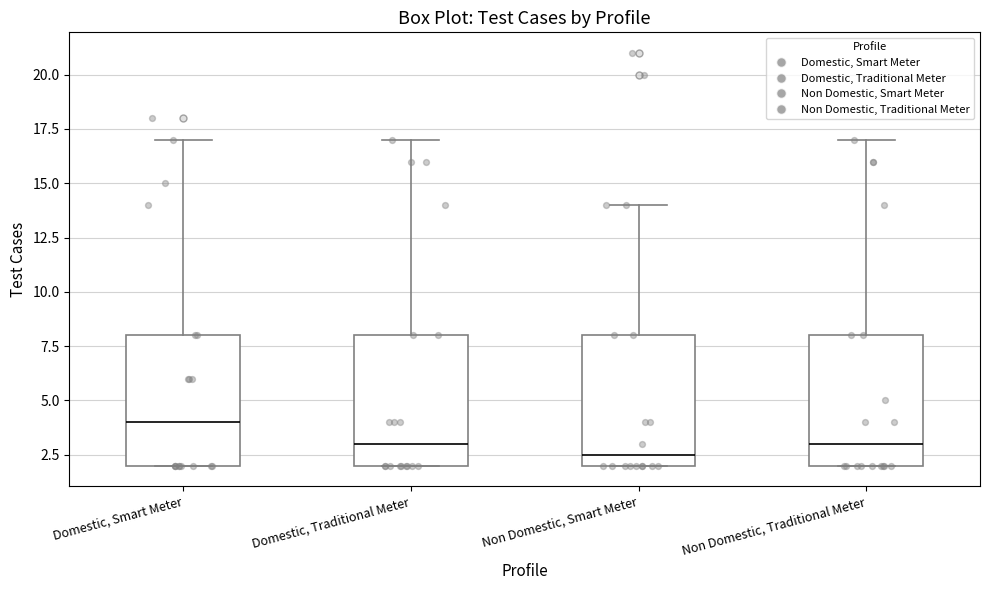

Which box's median line is the lowest?

Non Domestic, Smart Meter